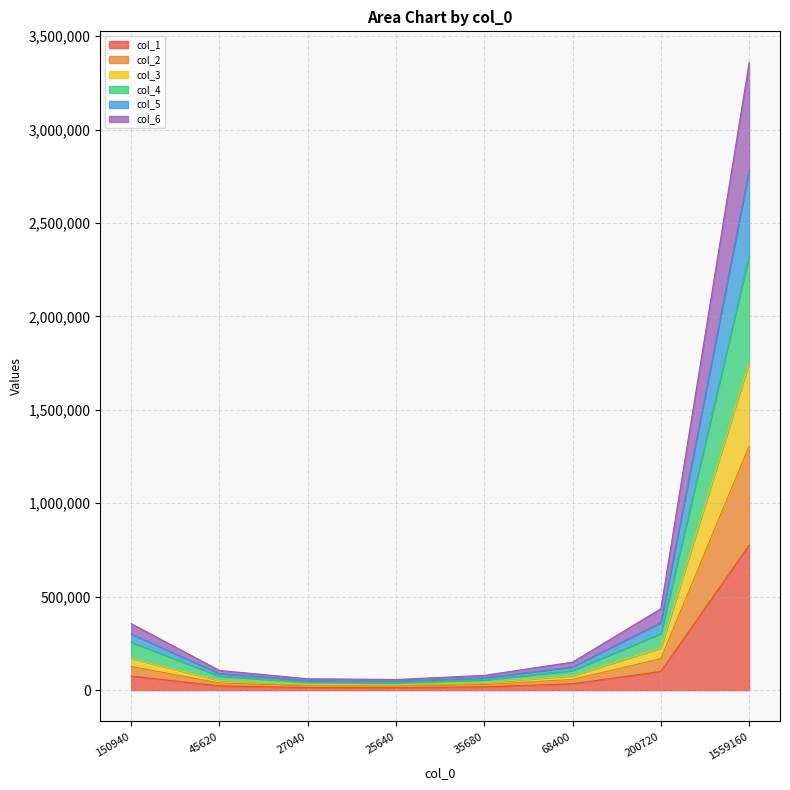

What is the difference between the col_1 values at 200720 and 150940?

24740